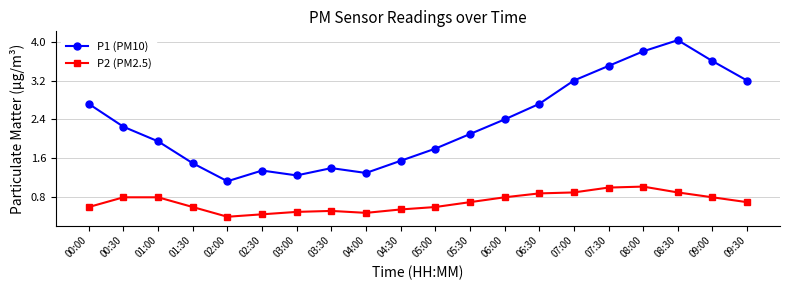

True or false: P1 (PM10) has a value of 1.9 at 09:00.

False